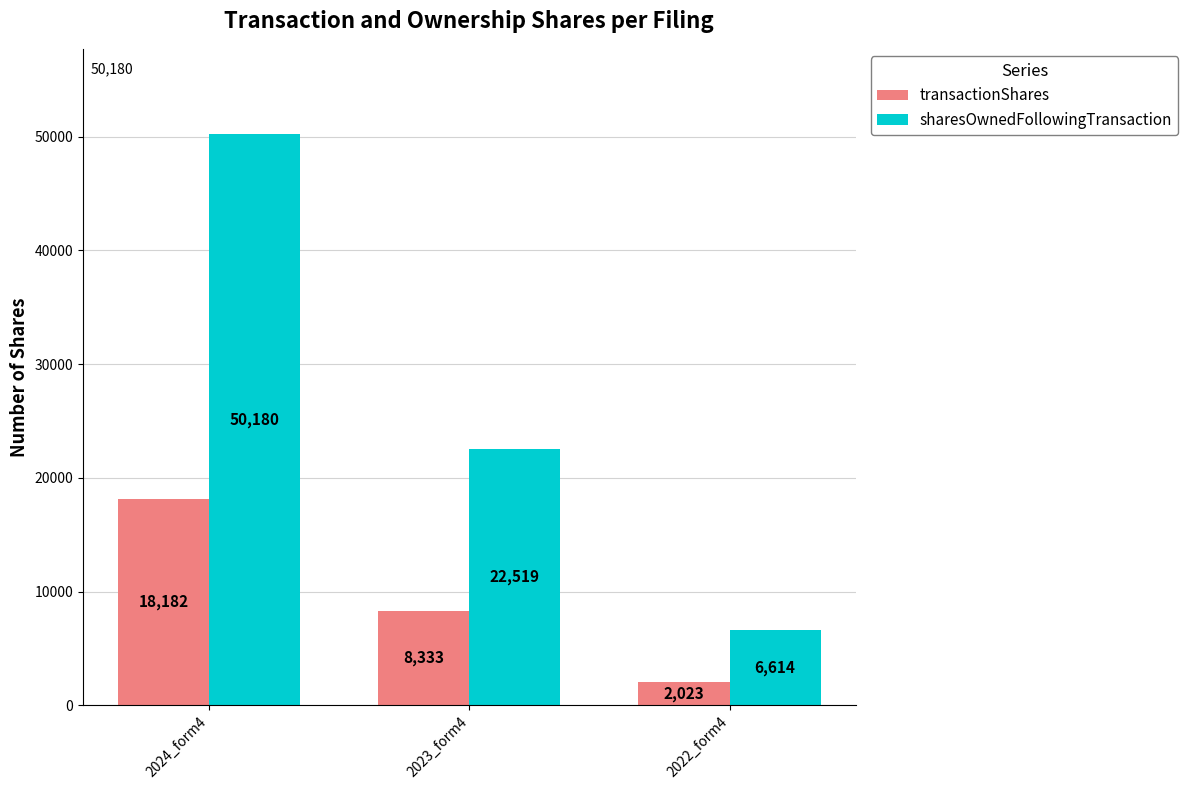

What is the total value across all series at 2024_form4?

68362